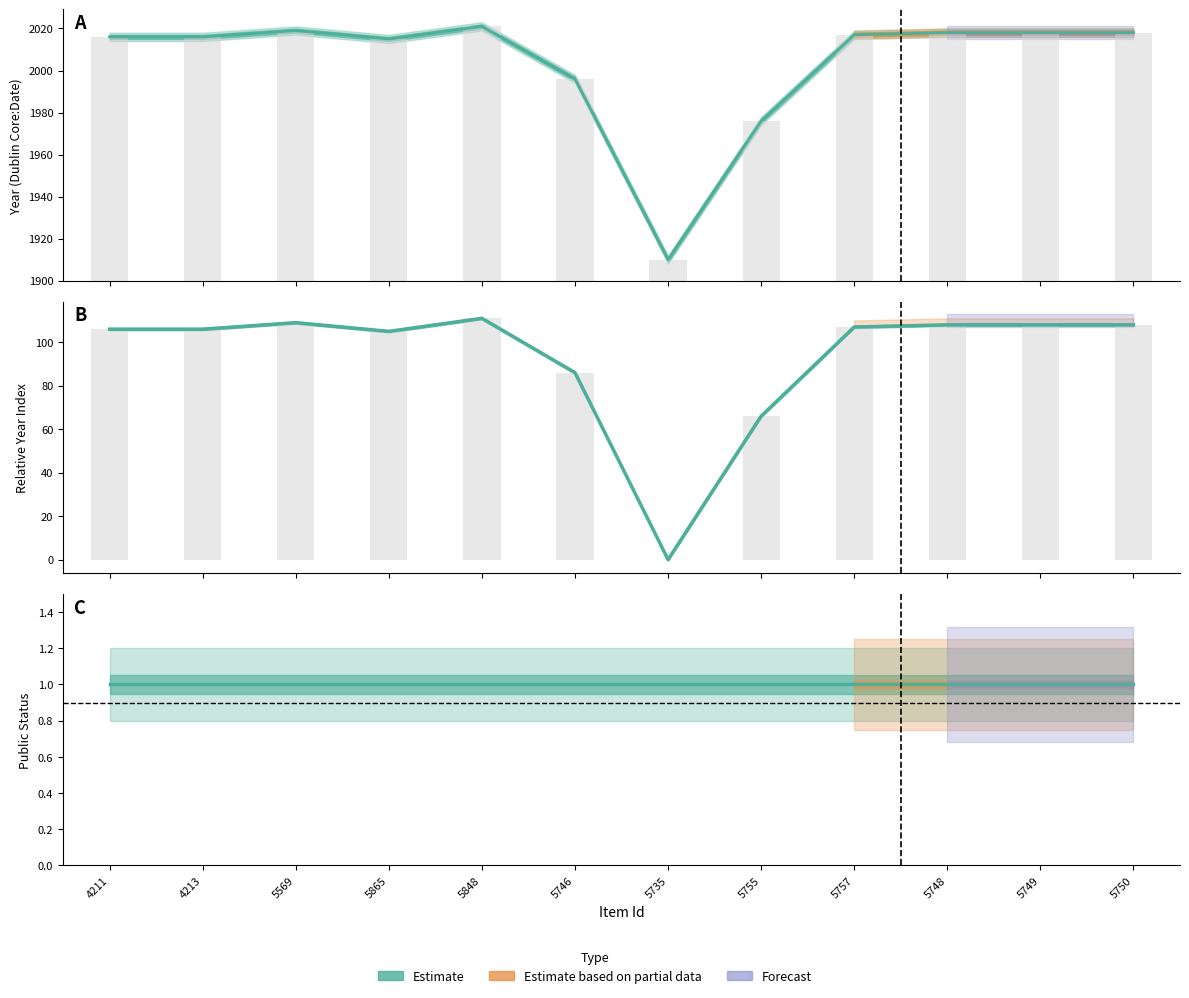

True or false: Year has a value of 2021 at 5848.

True